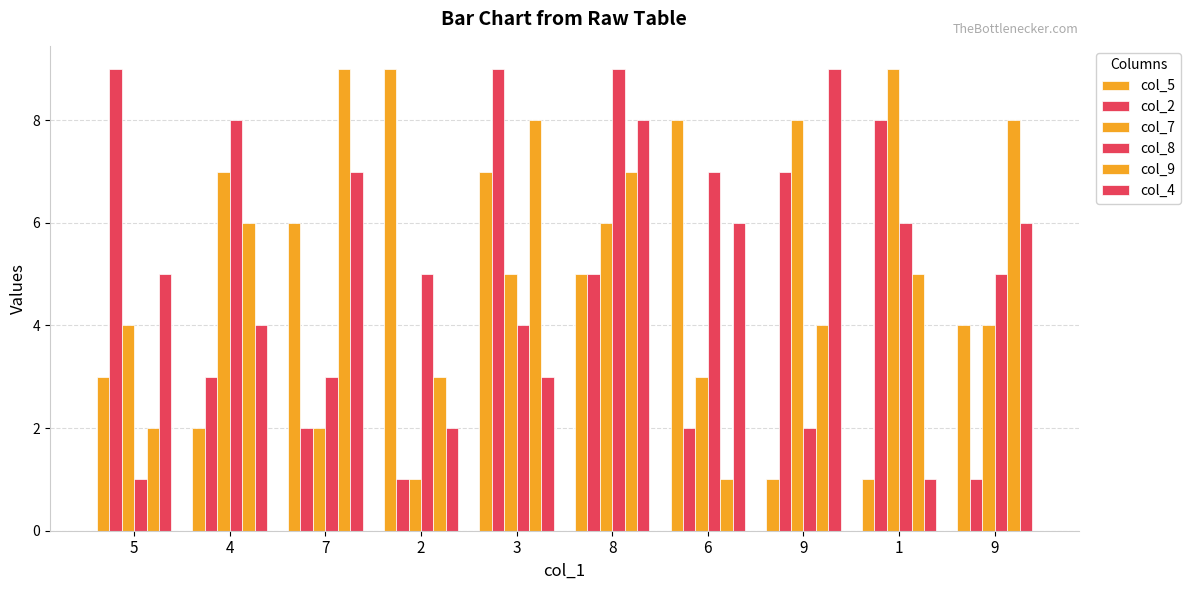

The col_7 series shows 4 at 9. True or false?

True